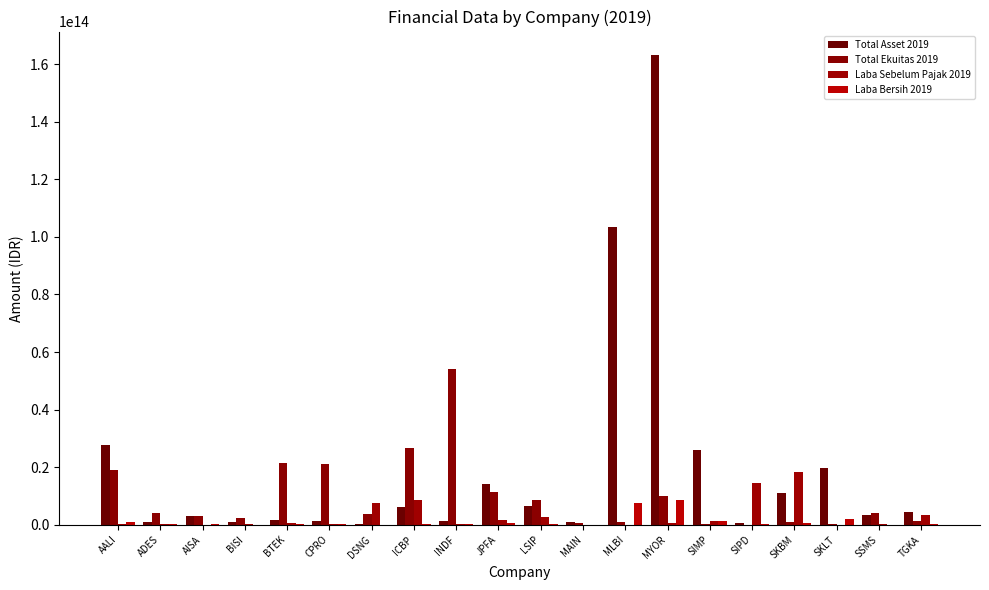

How many groups of bars are there?

20